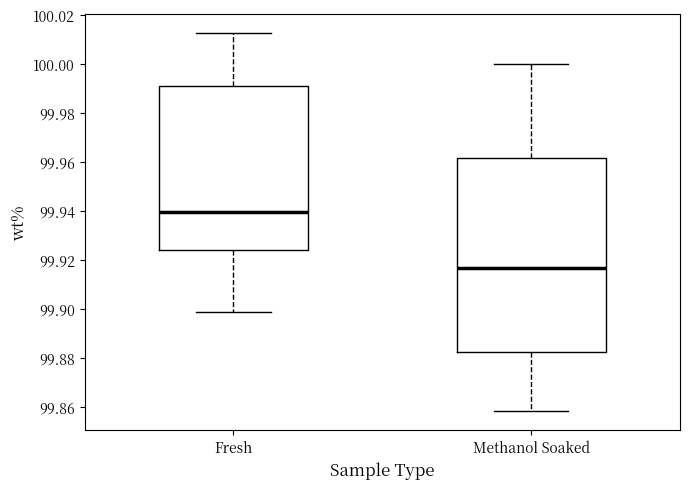

Which box is the tallest, from its lower edge to its upper edge?

Methanol Soaked